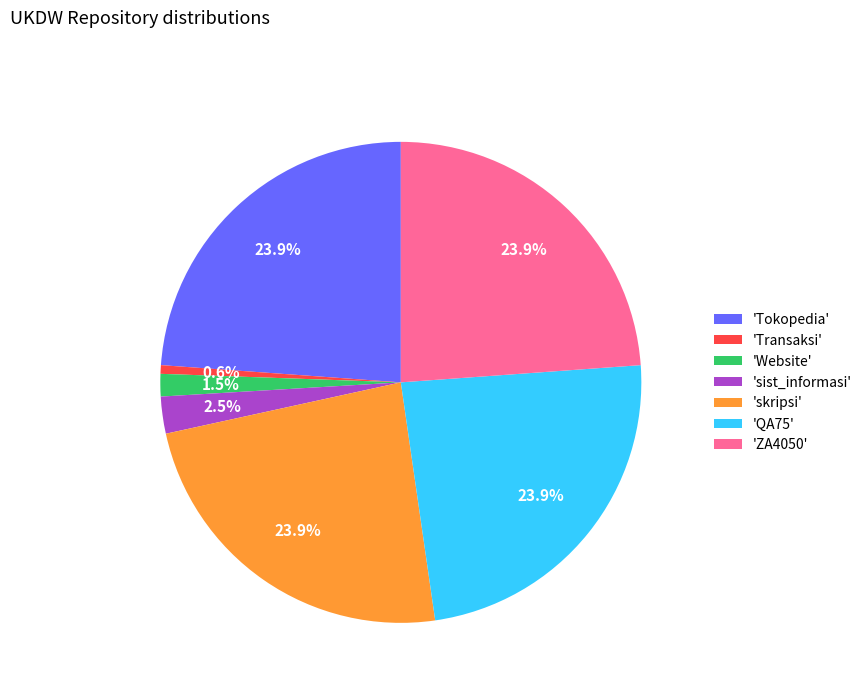

Which category has the smallest portion of the pie?

'Transaksi'